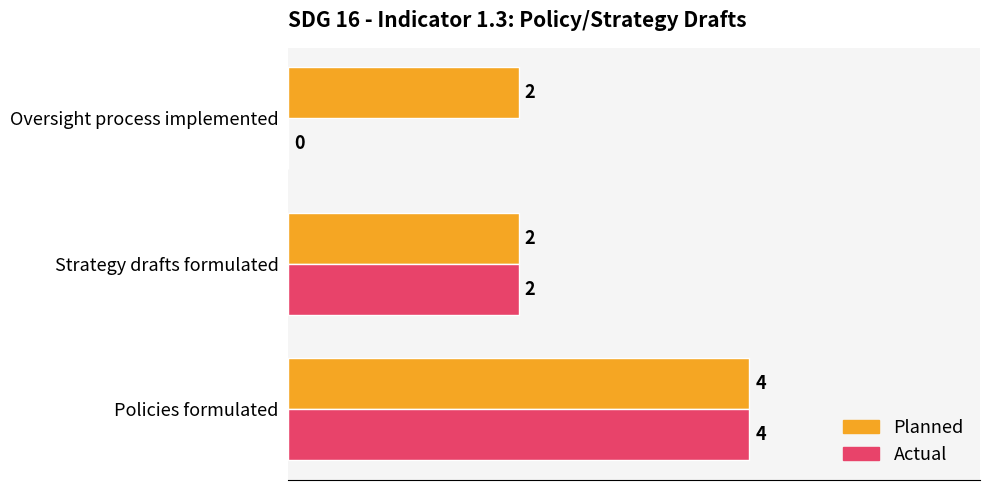

What is the sum of all Planned values?

8